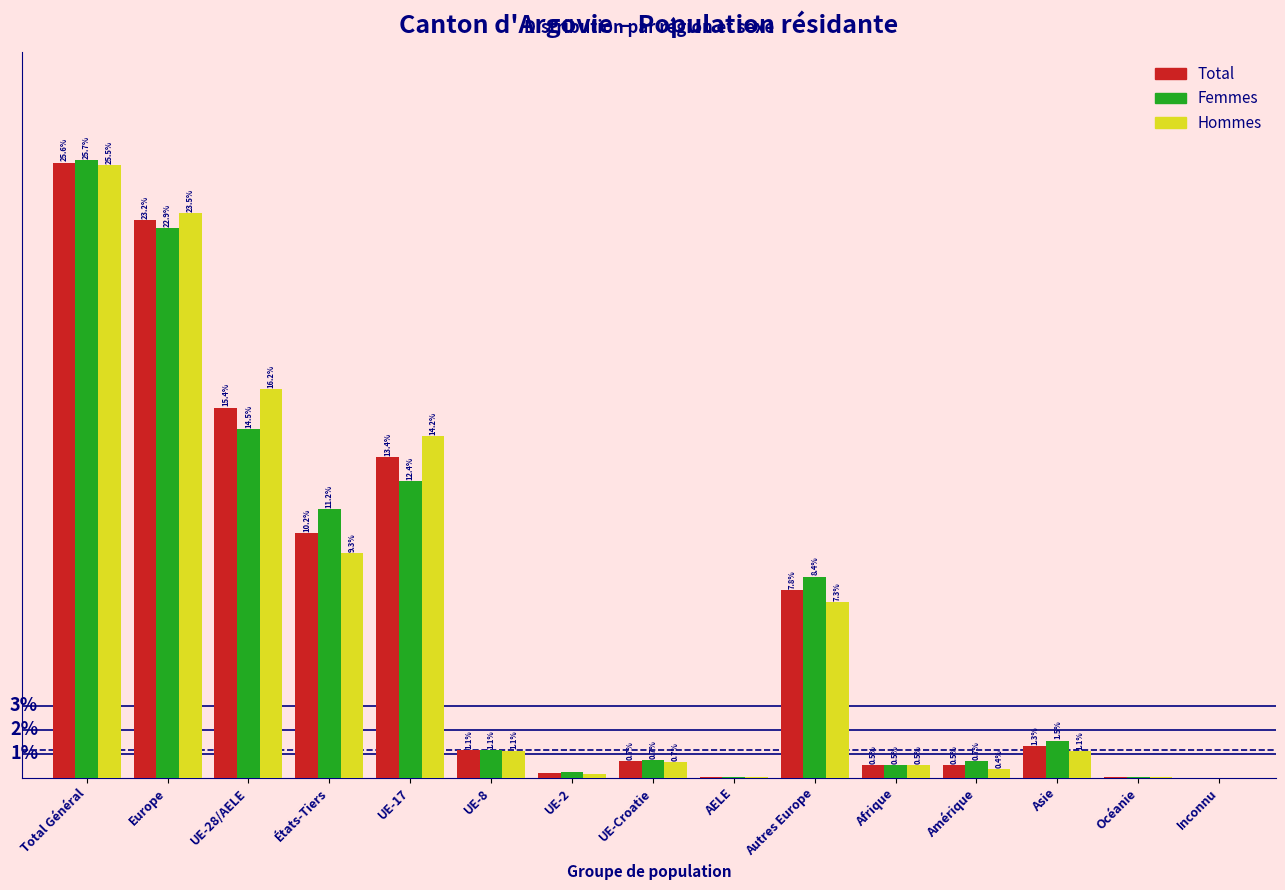

Where is Total nearest to the value 12?

UE-17